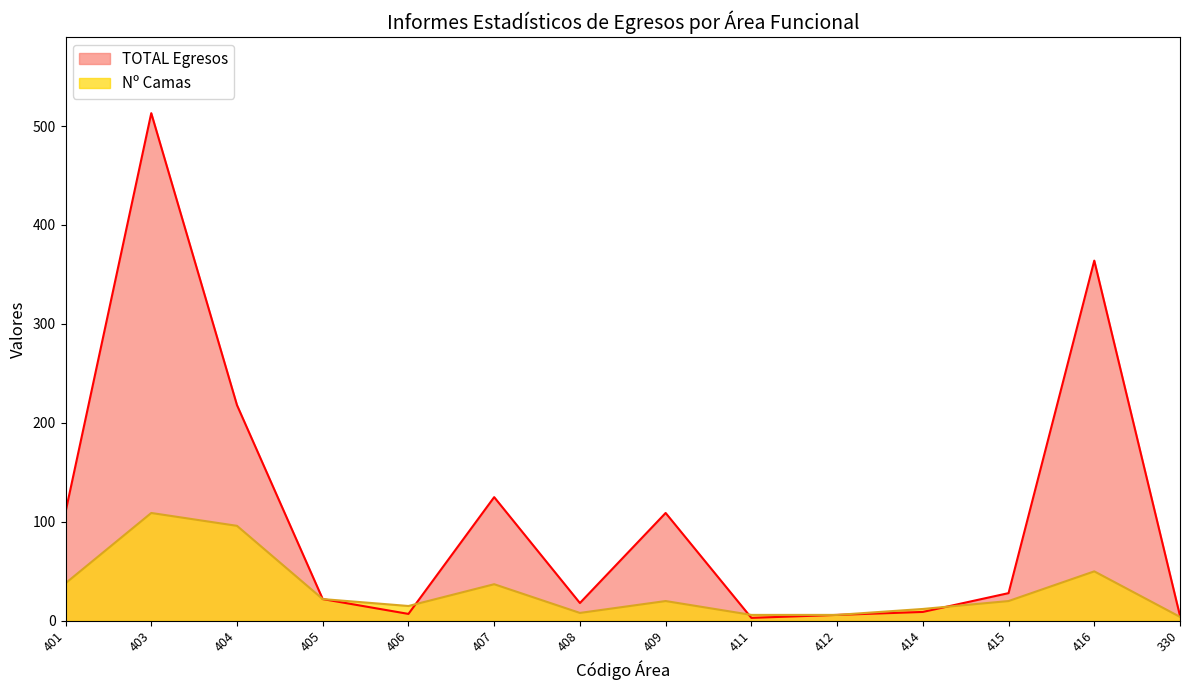

At which category is the sum across all series the highest?

403